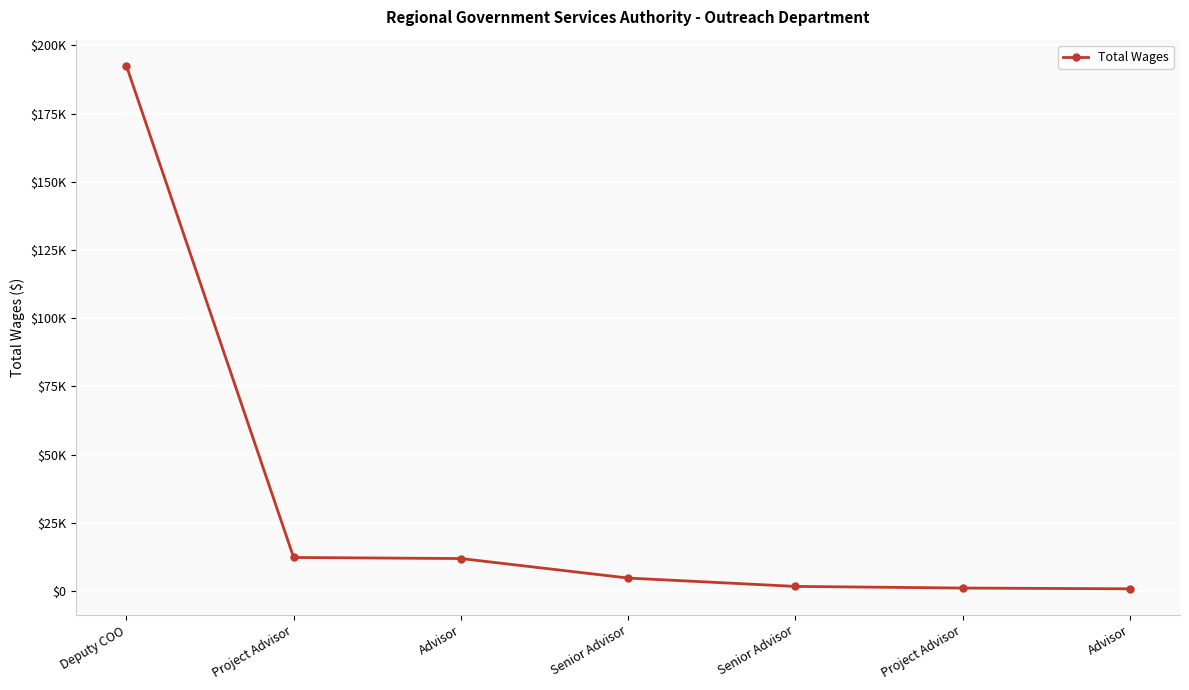

Is this an area chart (filled region under the line)?

No